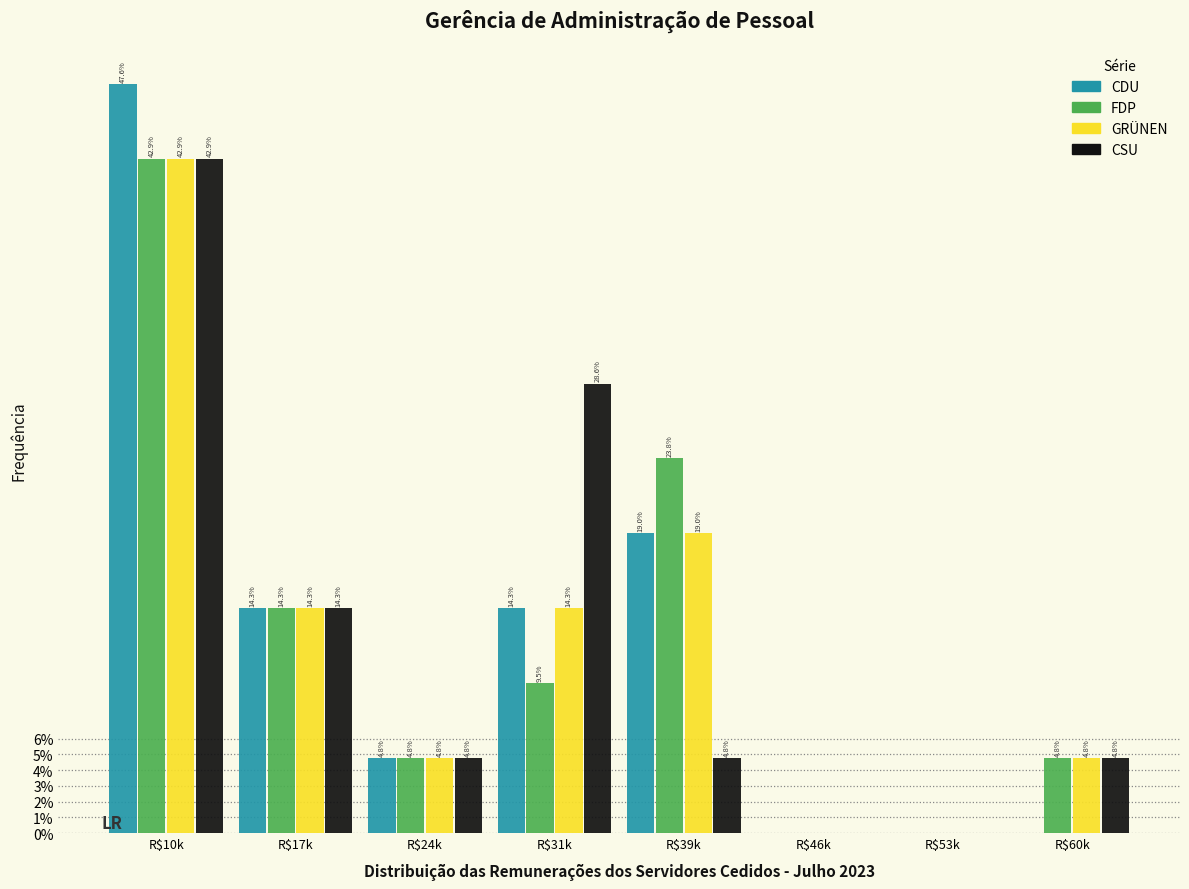

At which label is CSU closest to 21?

R$17k